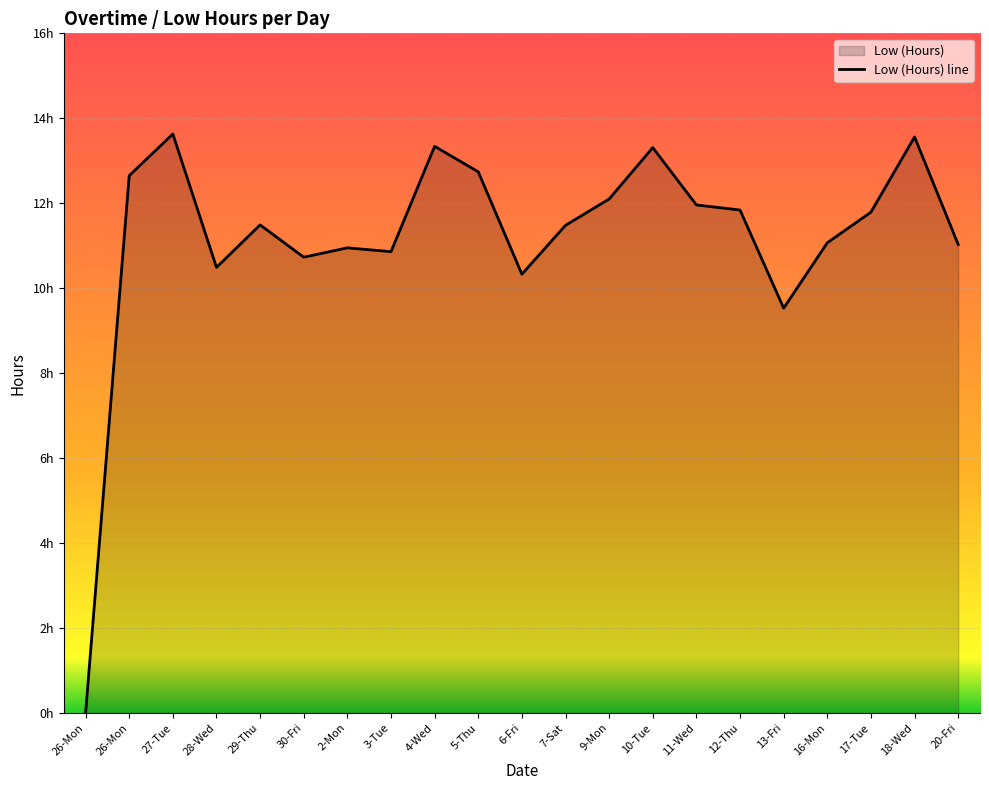

Where is the first local minimum?

28-Wed